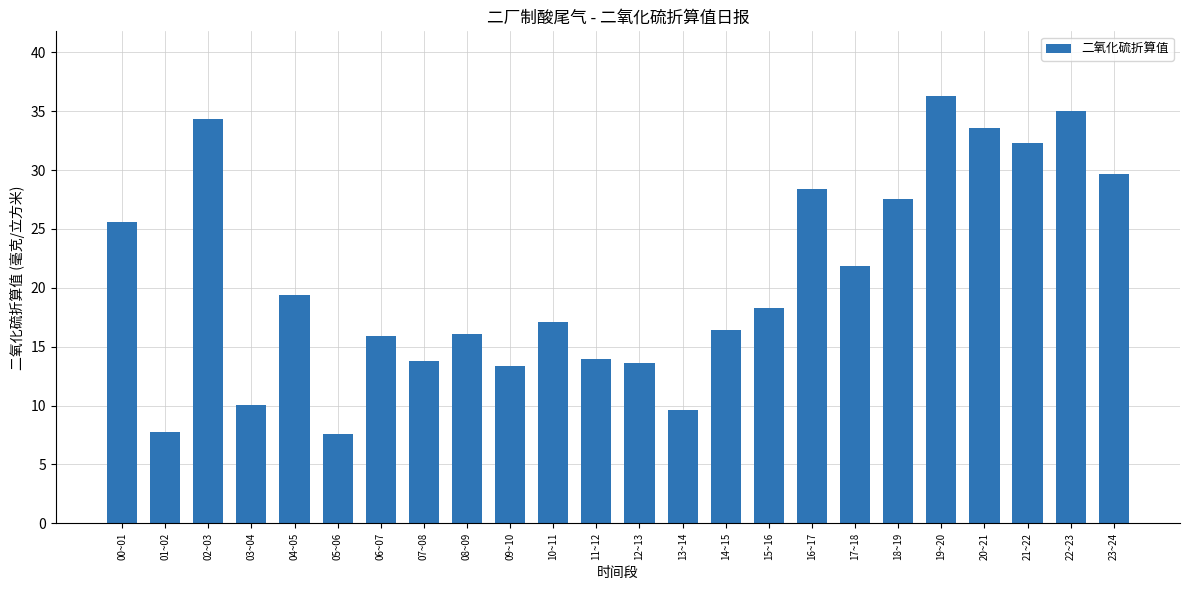

What is the minimum value shown in the chart?

7.6